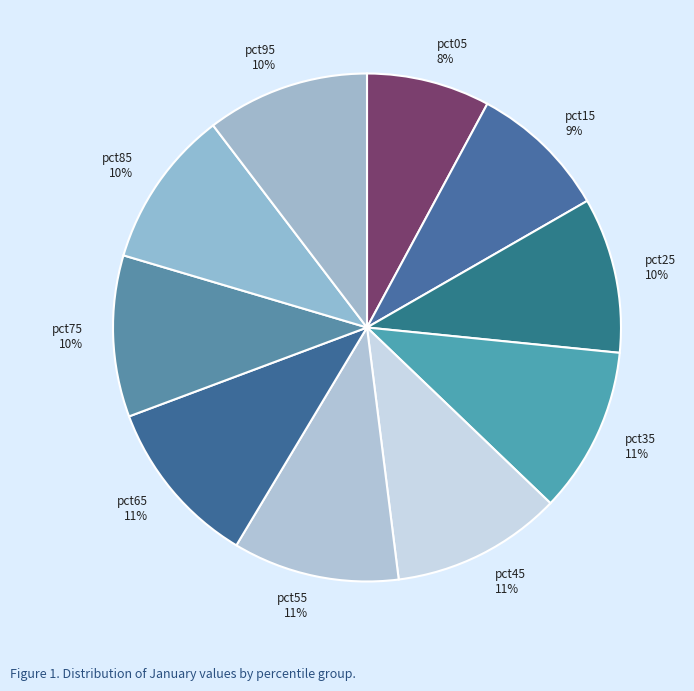

To the nearest percent, what is the combined percentage of pct05 8% and pct95 10%?

18%